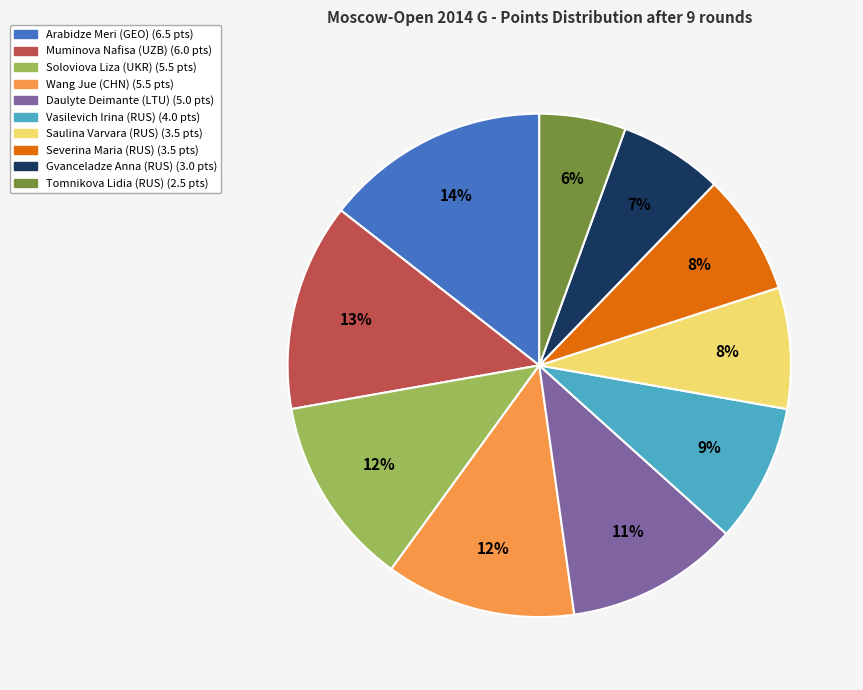

Count the number of slices in the pie.

10